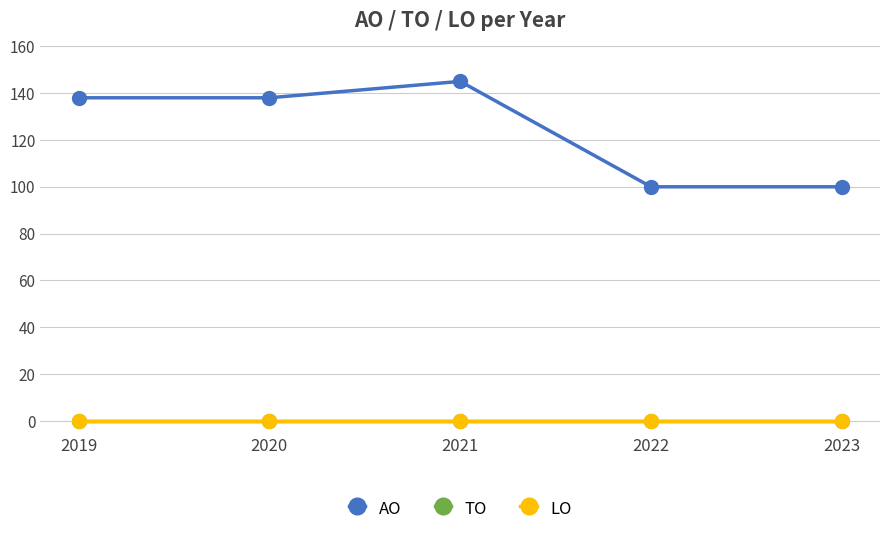

Does the chart have visible grid lines?

Yes